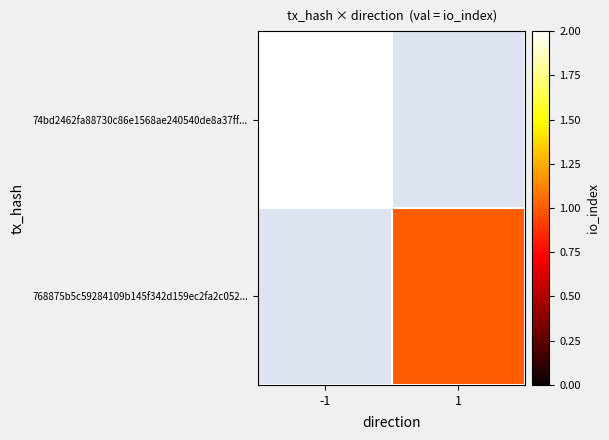

Rank the categories by 74bd2462fa88730c86e1568ae240540de8a37ff... value from lowest to highest.

-1, 1